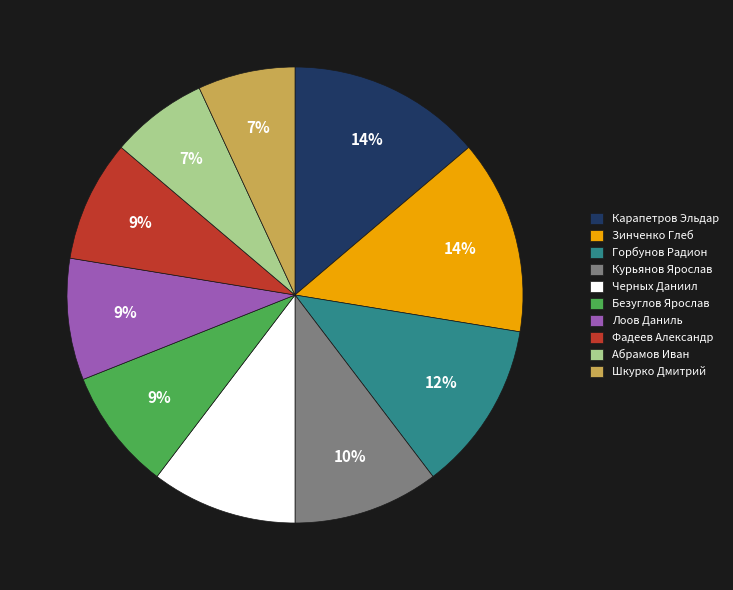

Count the number of slices in the pie.

10